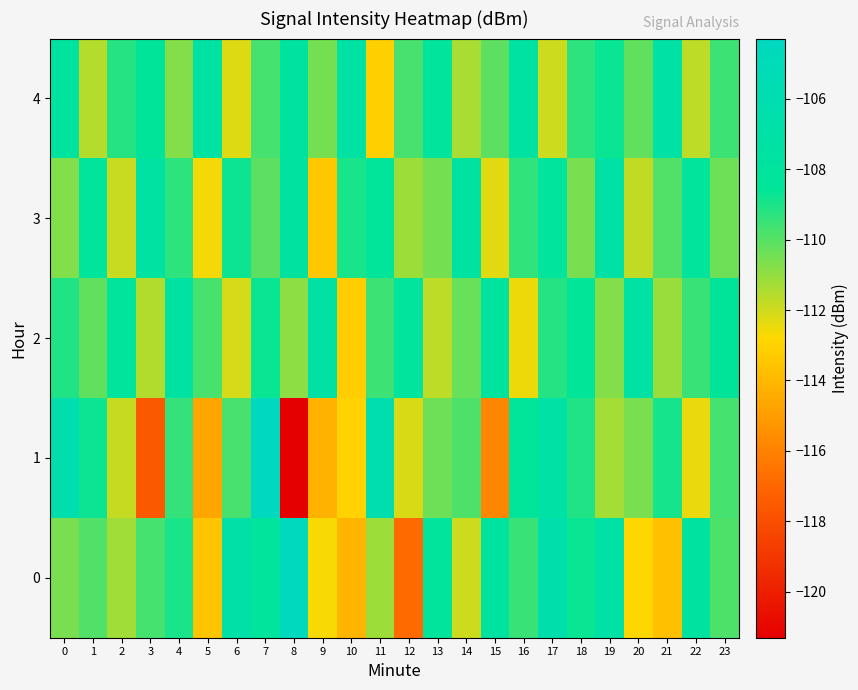

Between 22 and 1, which is larger?

22